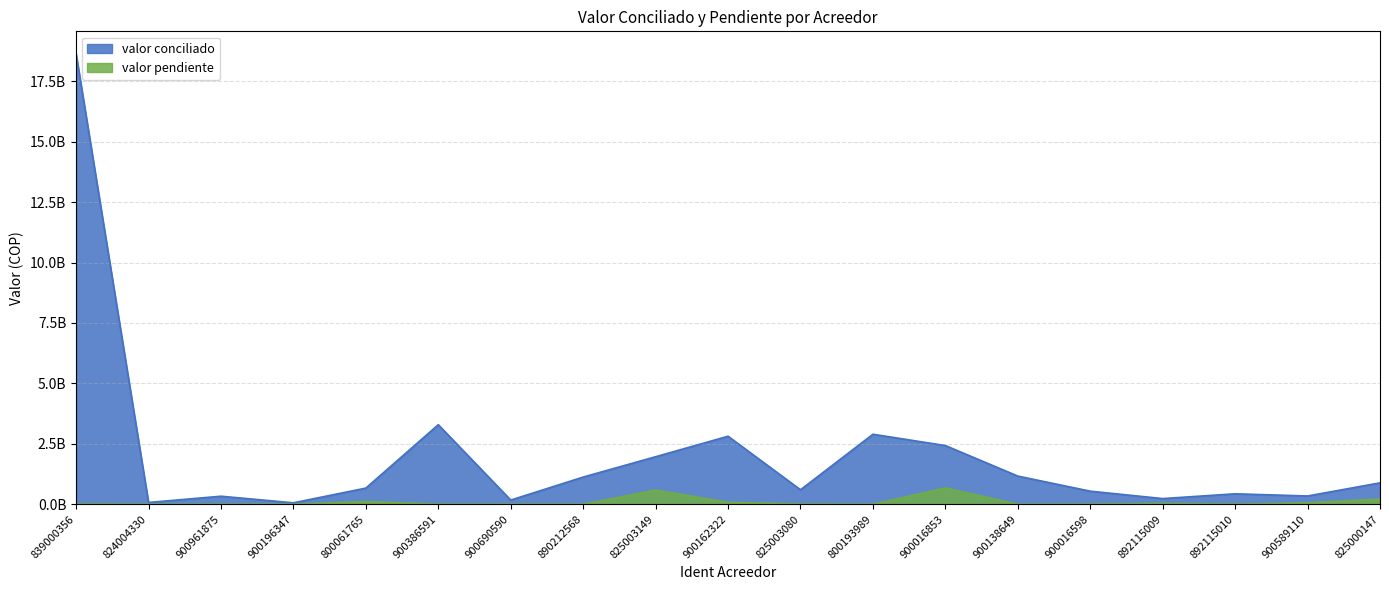

True or false: valor pendiente and valor conciliado intersect in this chart.

False